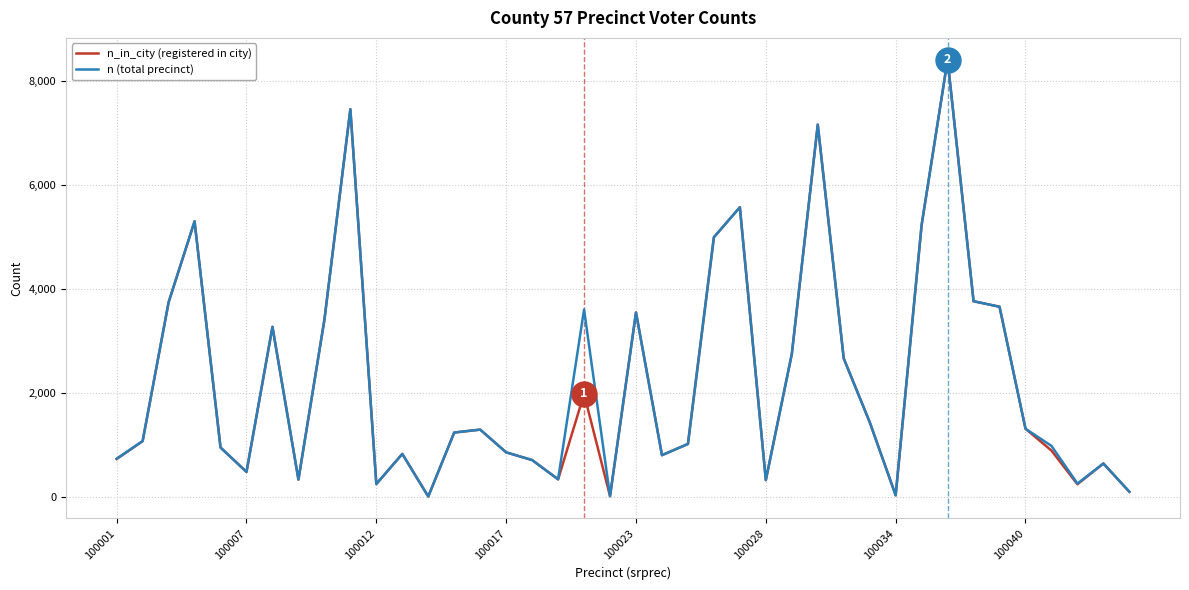

At how many categories does at least one series exceed 5715?

3